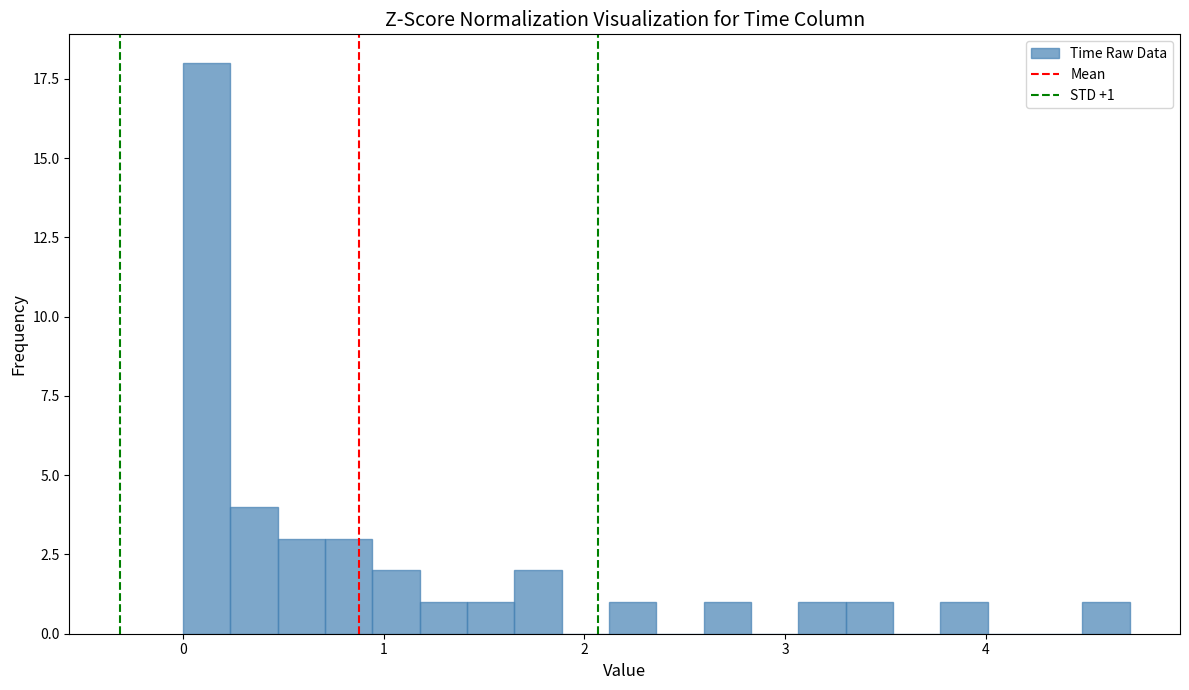

Around what value on the x-axis is the tallest bar? Give the approximate position of its centre, as read against the axis.

0.1